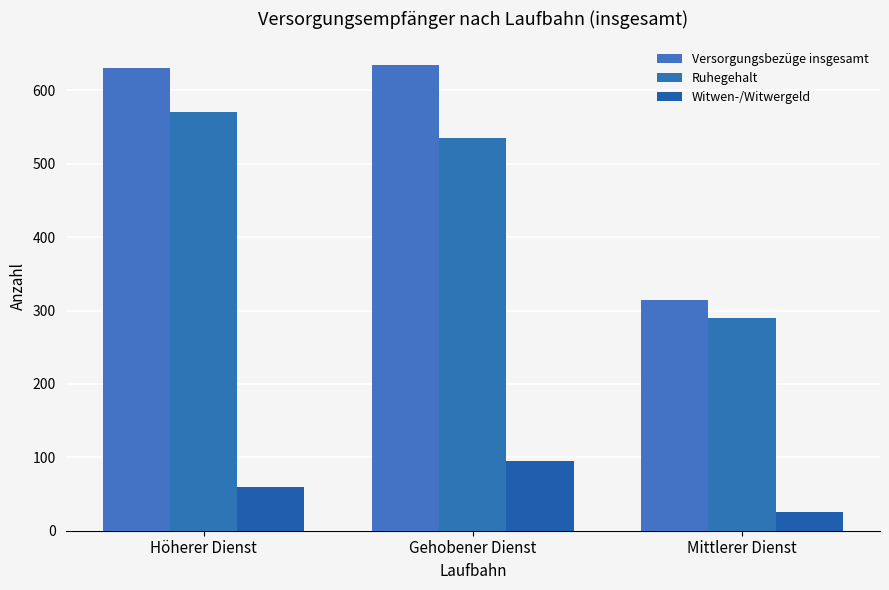

Which series has the largest range (max minus min)?

Versorgungsbezüge insgesamt